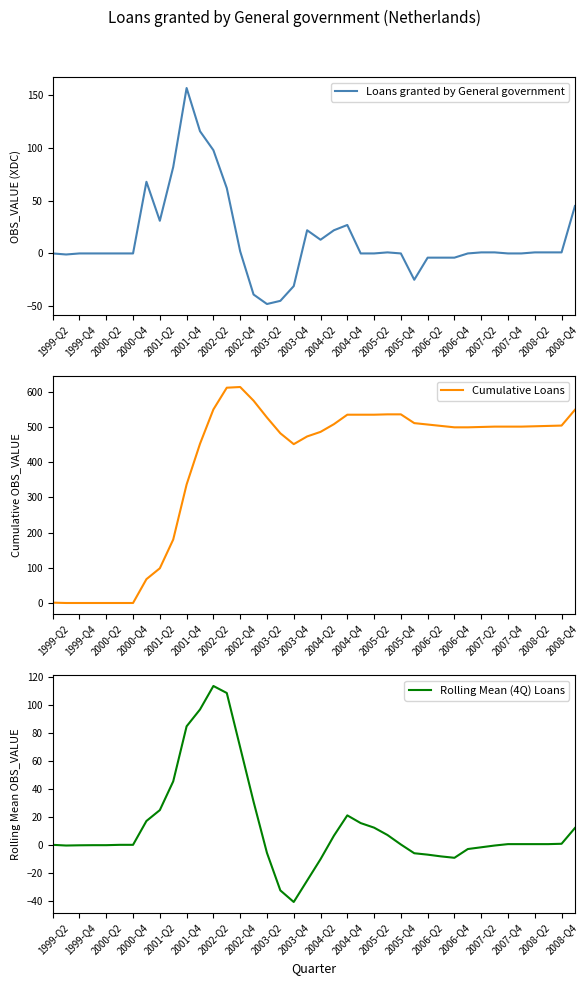

Rank the series by their maximum value, from lowest to highest.

Rolling Mean (4Q) Loans, Loans granted by General government, Cumulative Loans